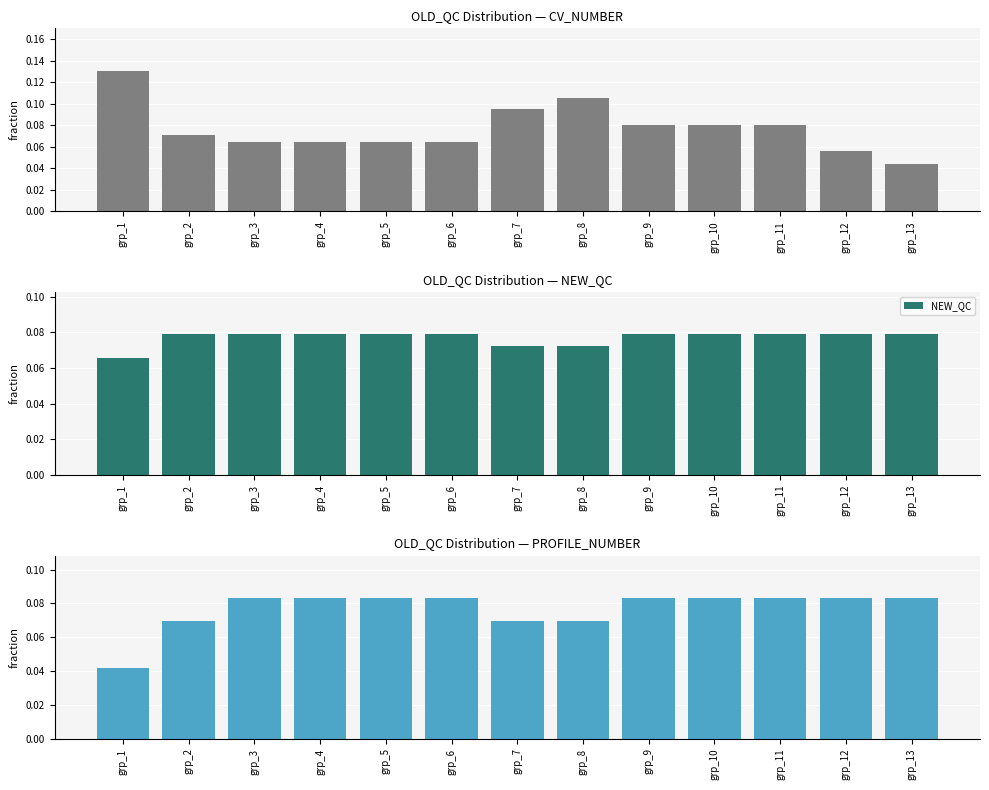

Reading left to right, what are all the values shown in this chart?

CV_NUMBER: 0.1	0.1	0.1	0.1	0.1	0.1	0.1	0.1	0.1	0.1	0.1	0.1	0.0
NEW_QC: 0.1	0.1	0.1	0.1	0.1	0.1	0.1	0.1	0.1	0.1	0.1	0.1	0.1
PROFILE_NUMBER: 0.0	0.1	0.1	0.1	0.1	0.1	0.1	0.1	0.1	0.1	0.1	0.1	0.1